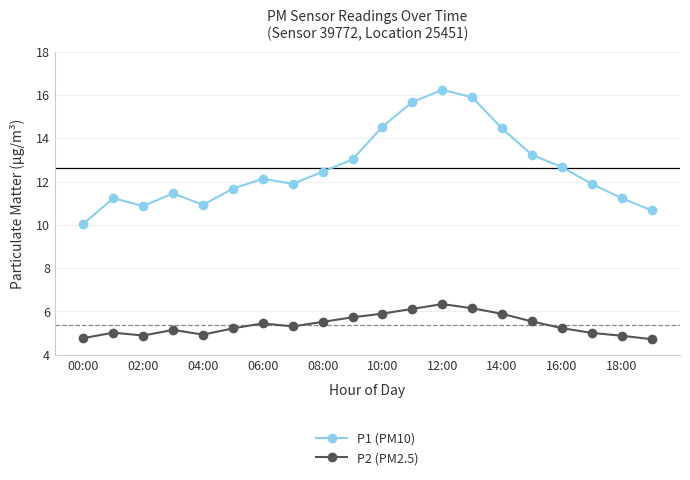

What is the lowest value of the P1 (PM10) series?

10.1